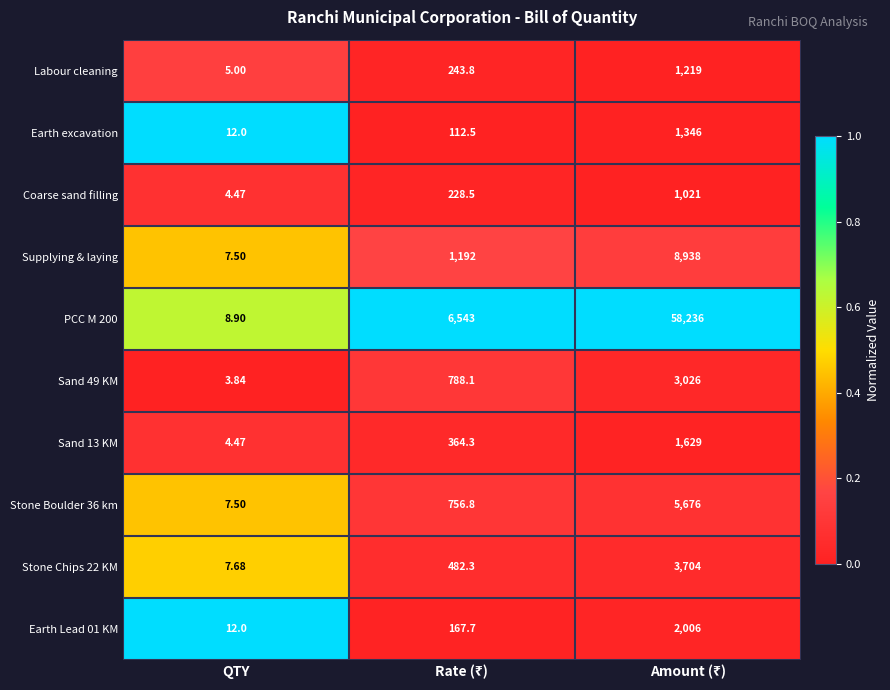

At which category does the chart reach its minimum across all series?

QTY